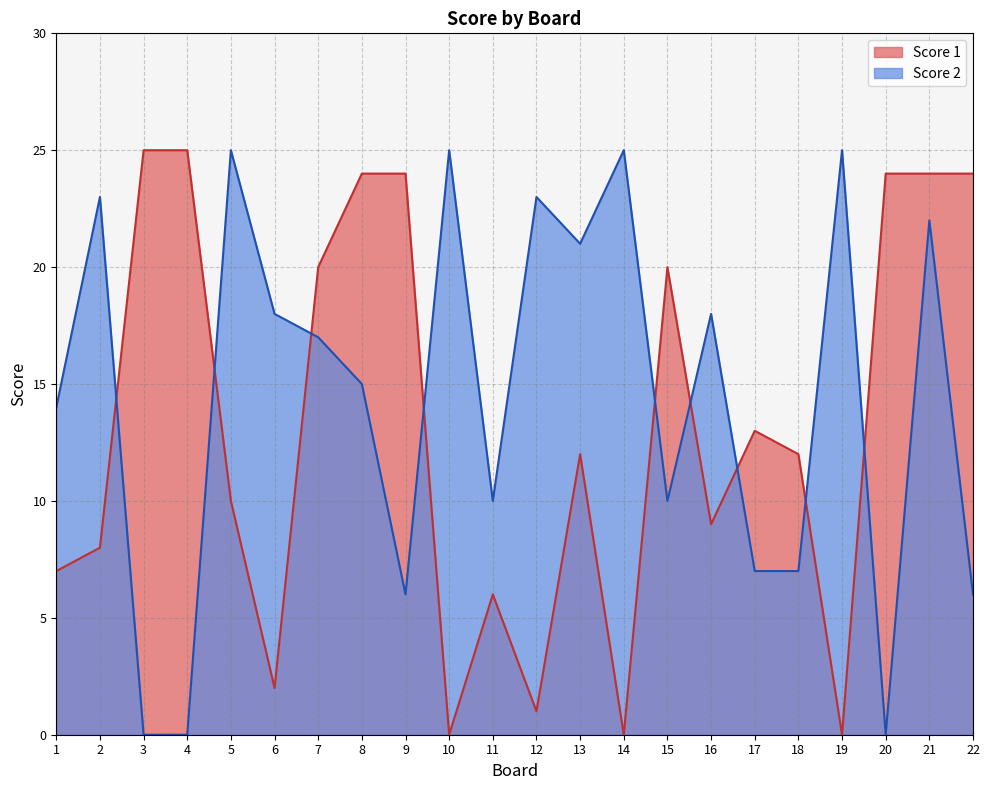

What is the difference between the Score 2 values at 4 and 9?

6